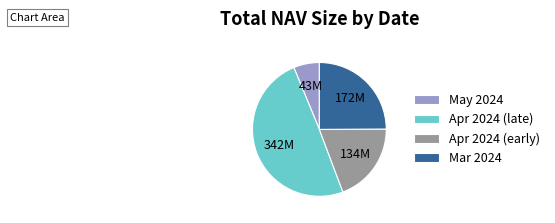

Is there a majority slice in this chart?

No